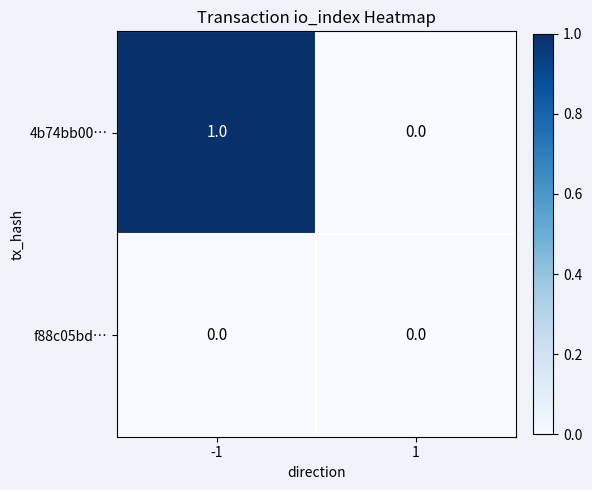

Which series has the largest range (max minus min)?

4b74bb00…